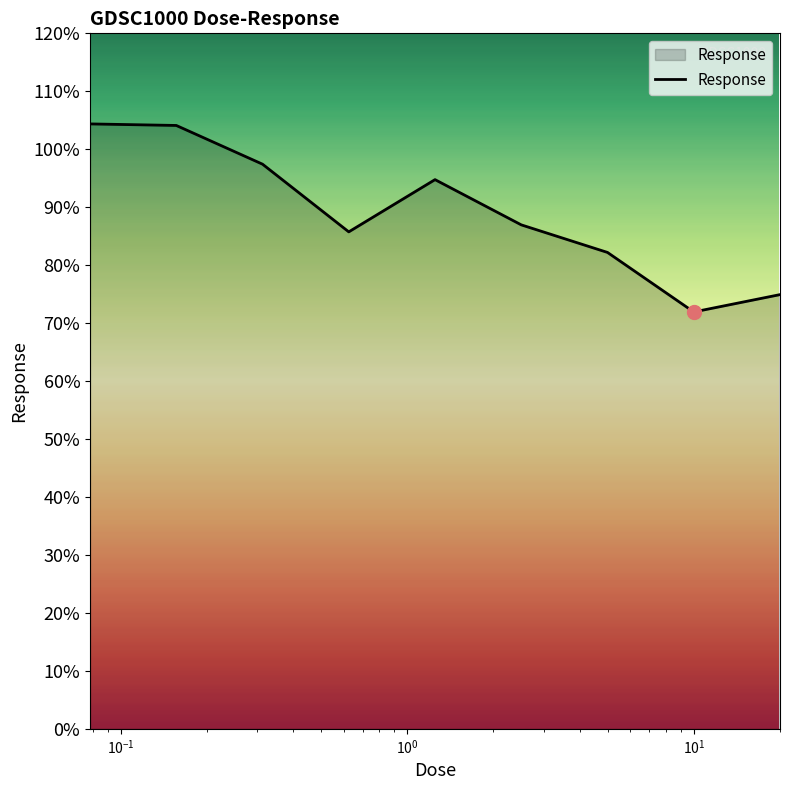

What is the maximum value shown in the chart?

104.4